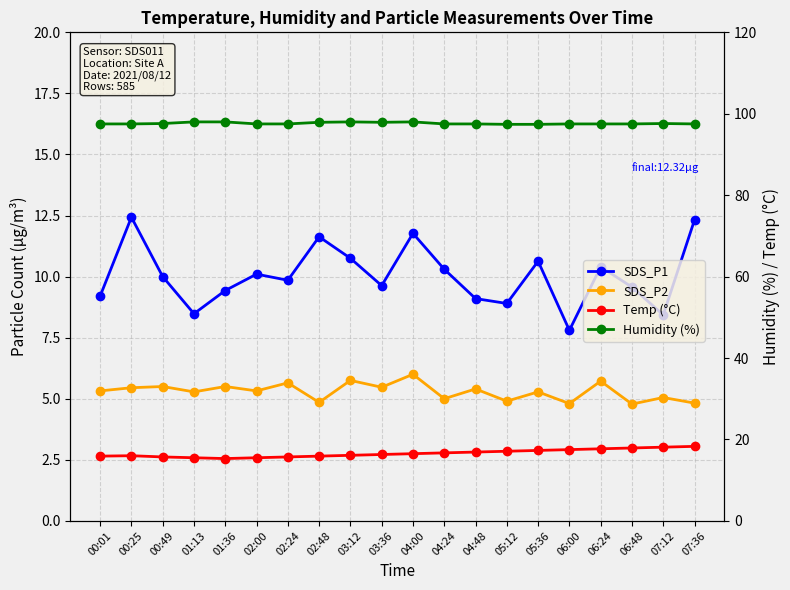

Is it true that SDS_P2 equals 5.3 at 01:13?

True